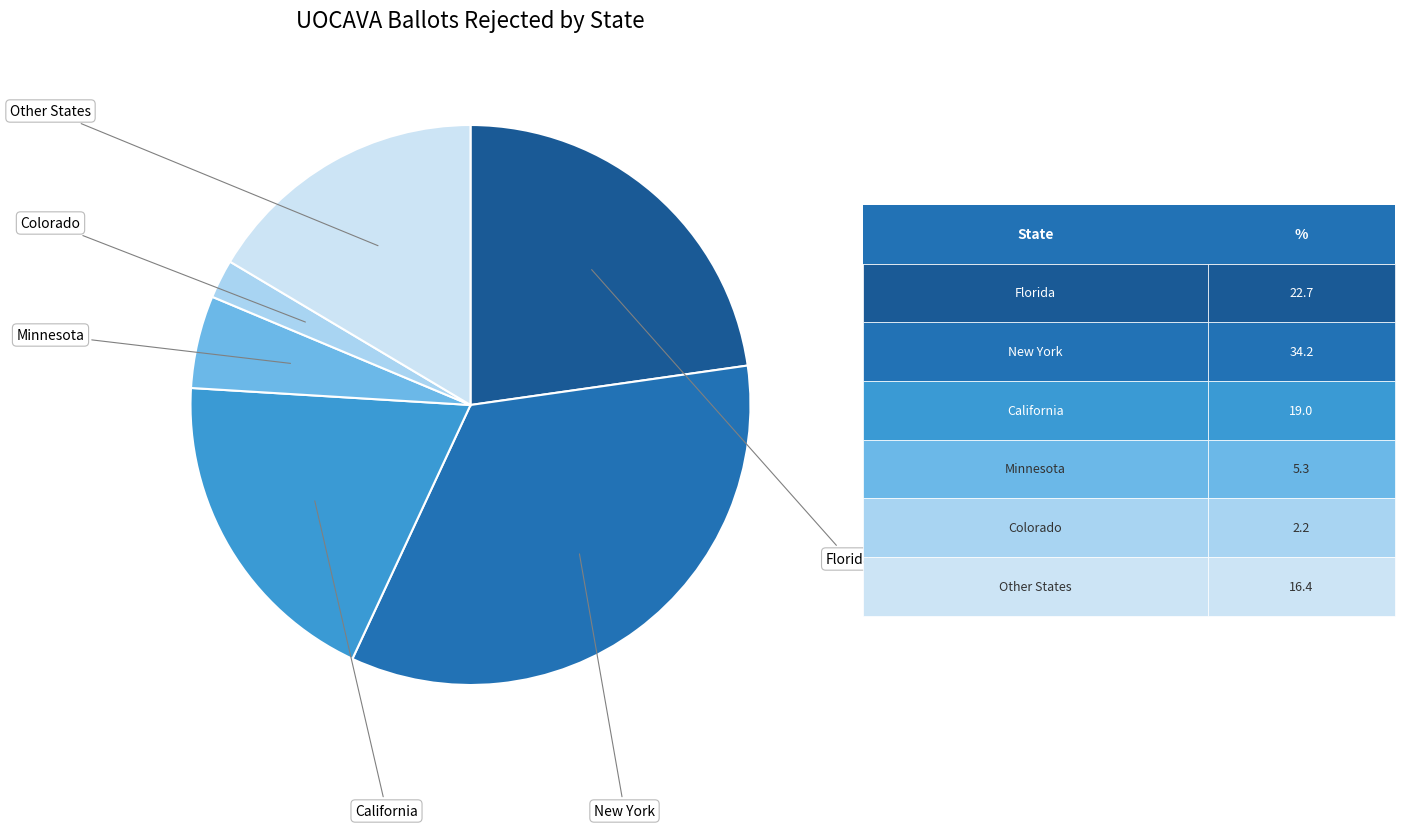

Count the number of slices in the pie.

6